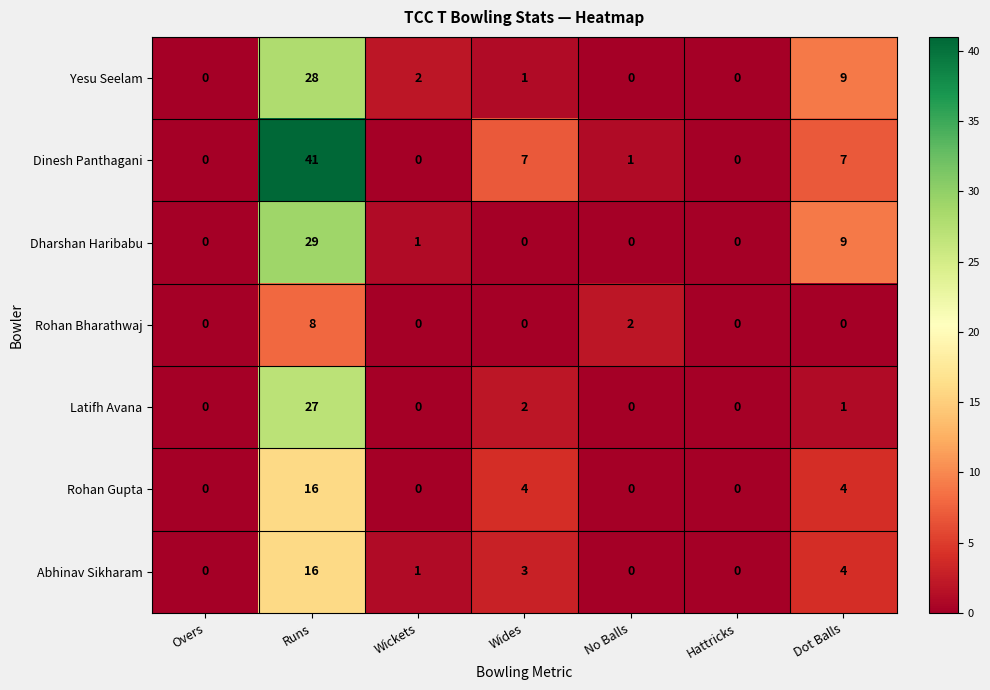

Count the Rohan Bharathwaj values in the range 0 to 2.

6